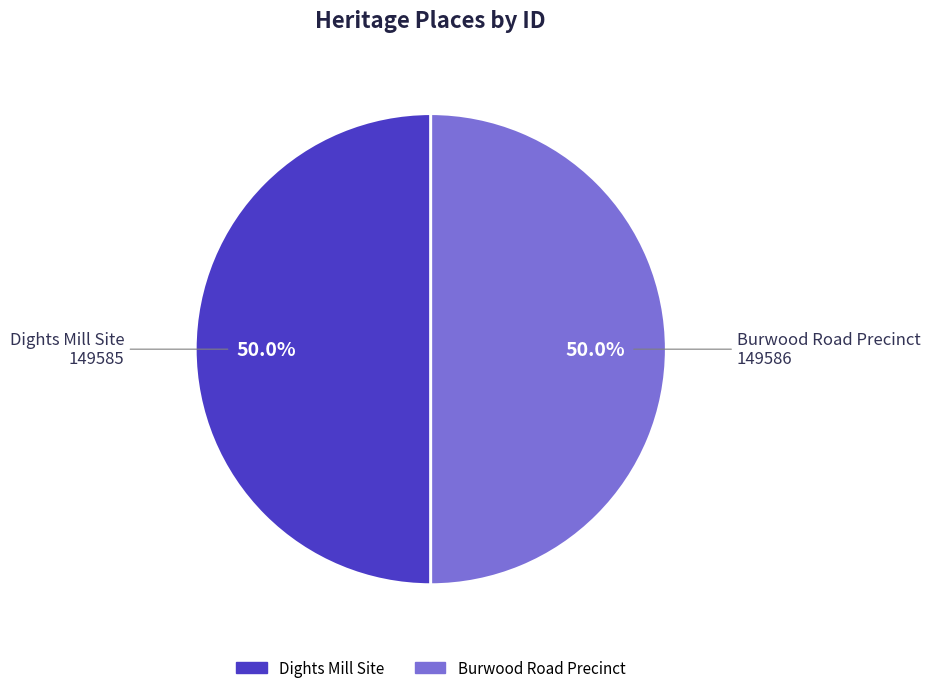

Combined, do Burwood Road Precinct and Dights Mill Site account for over 50%?

Yes